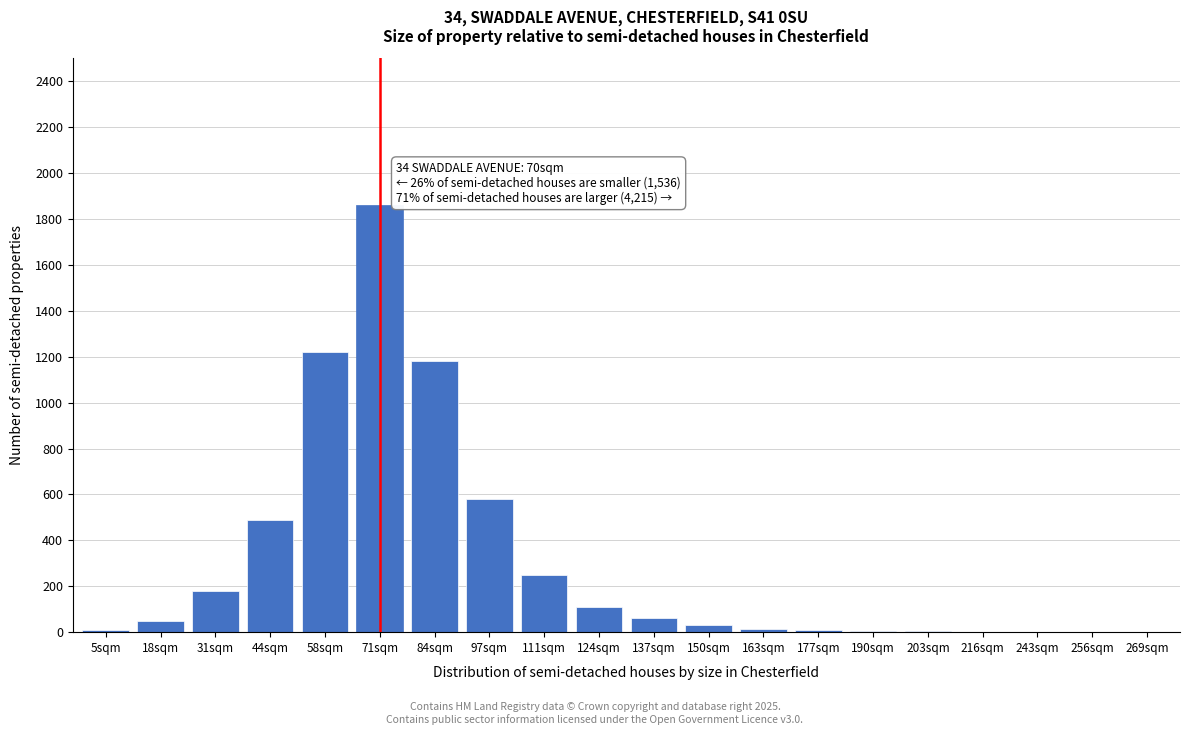

Which category has the highest value across all series?

71sqm